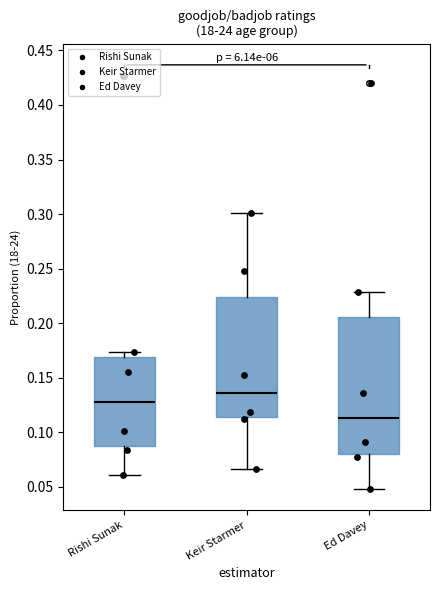

Which box is the tallest, from its lower edge to its upper edge?

Ed Davey